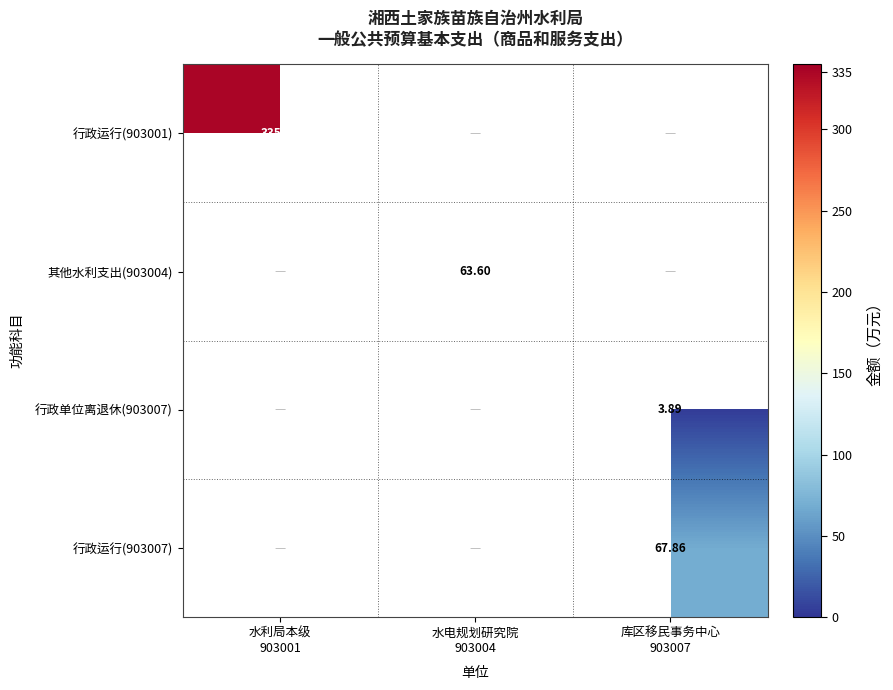

What is the greatest value displayed?

335.5